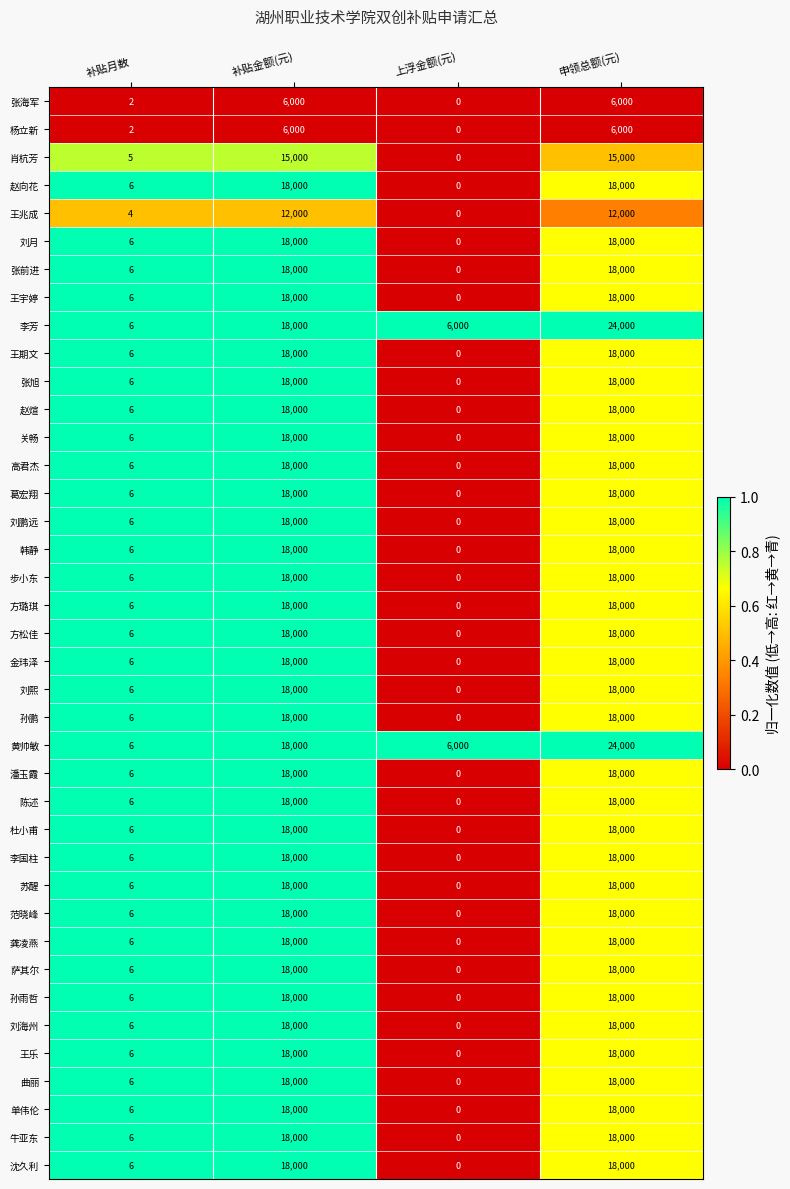

At which label does 刘月 reach its minimum?

上浮金额(元)